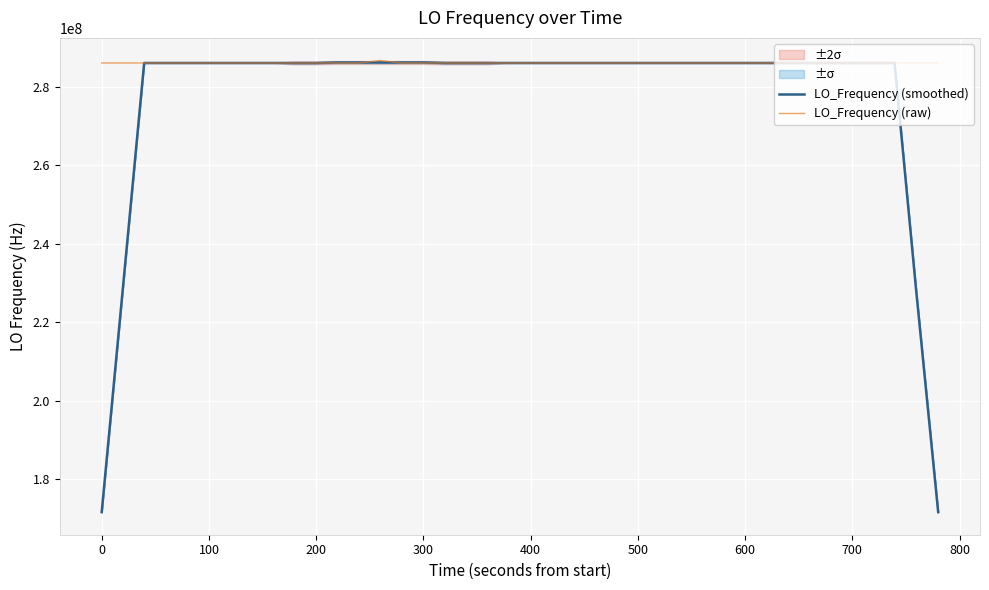

What is the highest value of the LO_Frequency (raw) series?

286682707.6